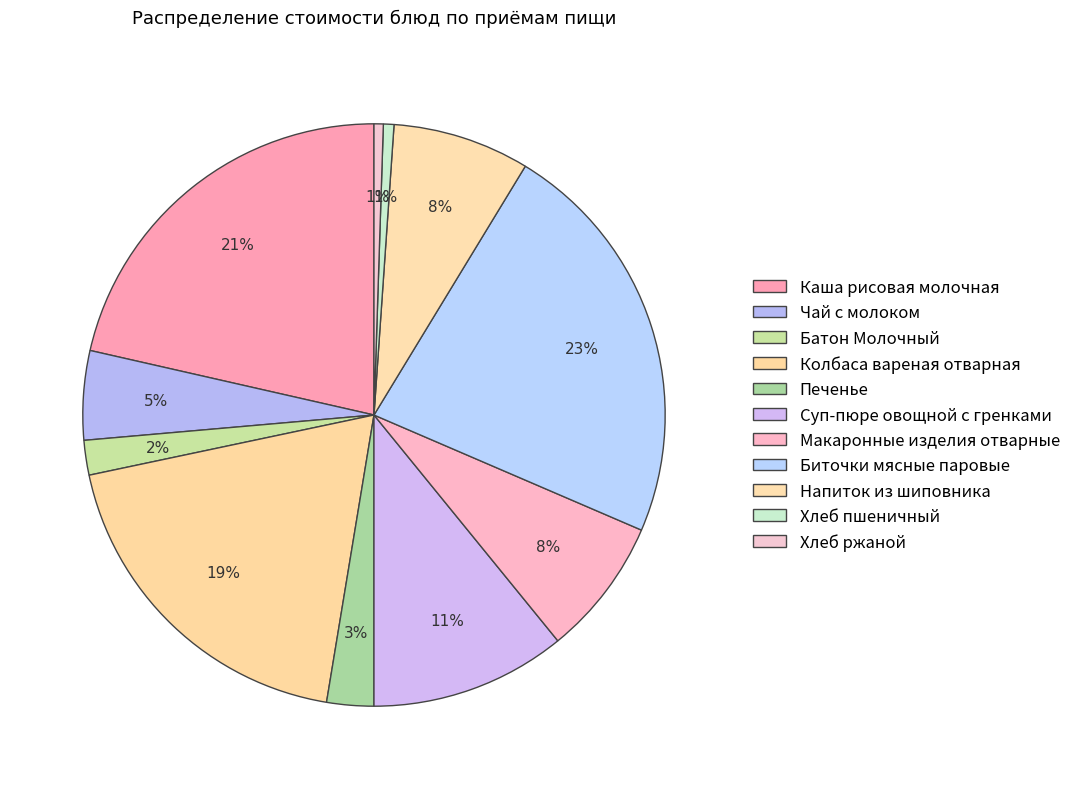

The Хлеб пшеничный slice represents 11% of the pie. True or false?

False